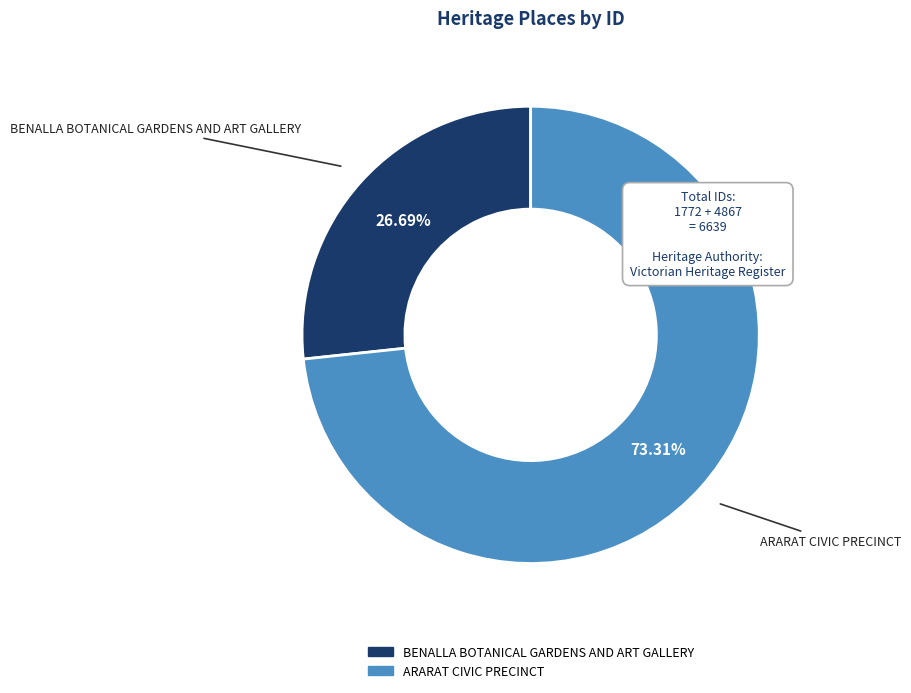

To the nearest percent, what is the average slice percentage?

50%